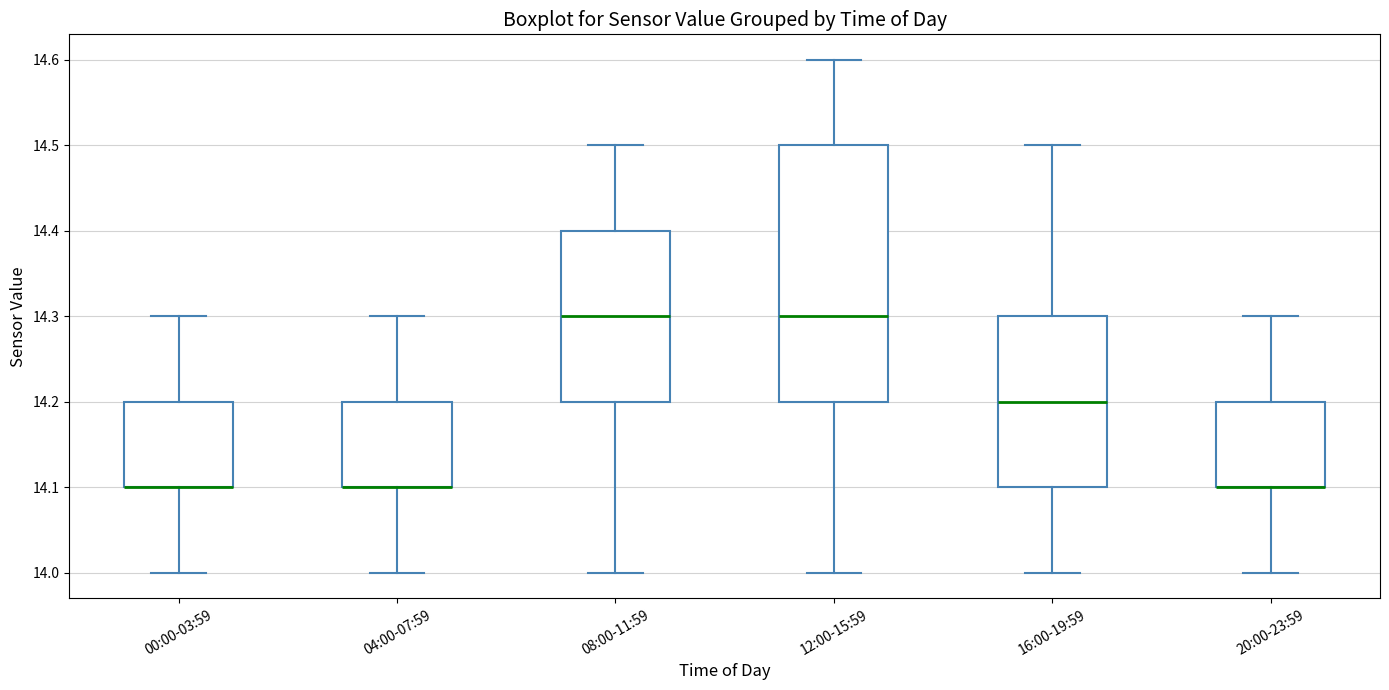

Reading left to right, read every box against the y-axis: the position of its median line, the range the box covers, and the ends of its whiskers. The values are not printed on the chart, so give them approximately, as read against the axis.

00:00-03:59: median 14.1 (drawn on the box's lower edge), box 14.1 to 14.2, whiskers 14.0 to 14.3
04:00-07:59: median 14.1 (drawn on the box's lower edge), box 14.1 to 14.2, whiskers 14.0 to 14.3
08:00-11:59: median 14.3, box 14.2 to 14.4, whiskers 14.0 to 14.5
12:00-15:59: median 14.3, box 14.2 to 14.5, whiskers 14.0 to 14.6
16:00-19:59: median 14.2, box 14.1 to 14.3, whiskers 14.0 to 14.5
20:00-23:59: median 14.1 (drawn on the box's lower edge), box 14.1 to 14.2, whiskers 14.0 to 14.3